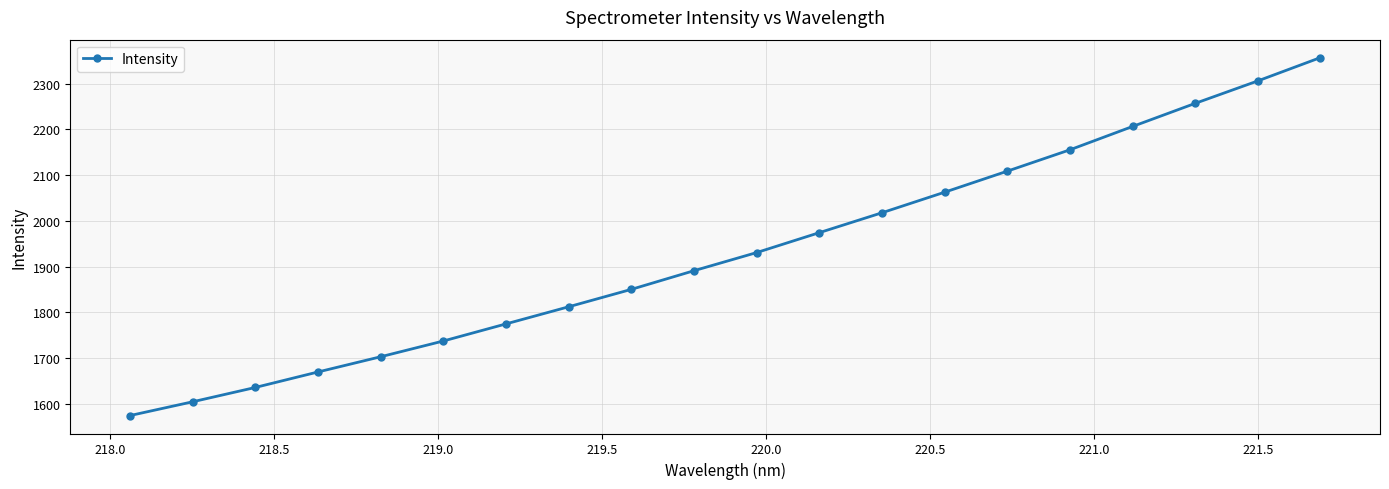

What is the value of the 16th point from the left?

2155.4